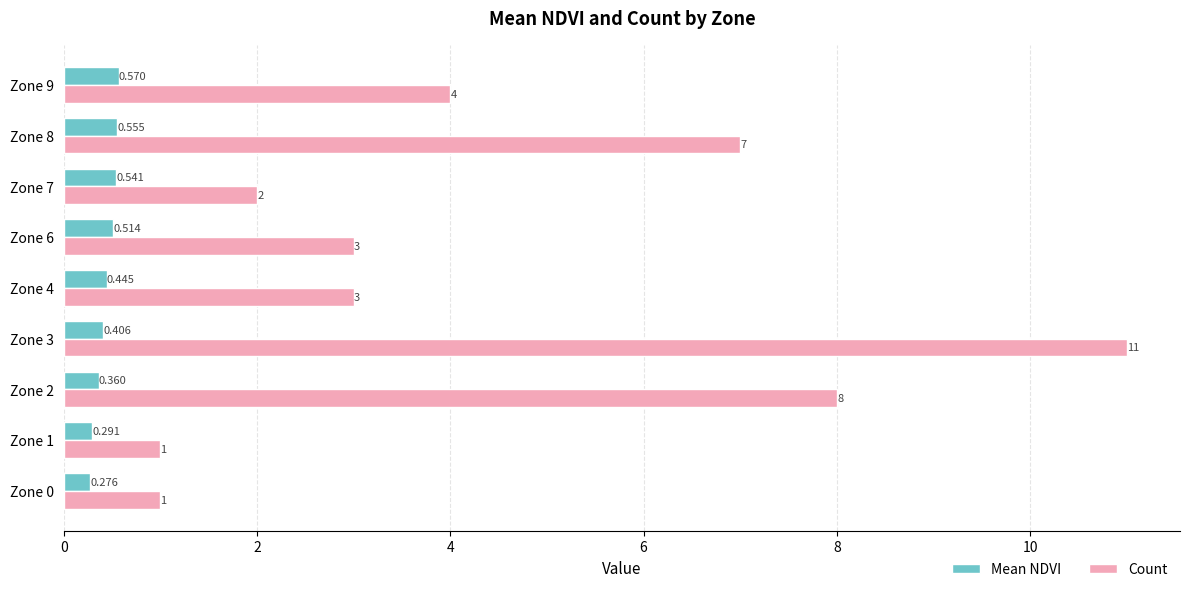

Which series has the largest total across all categories?

Count